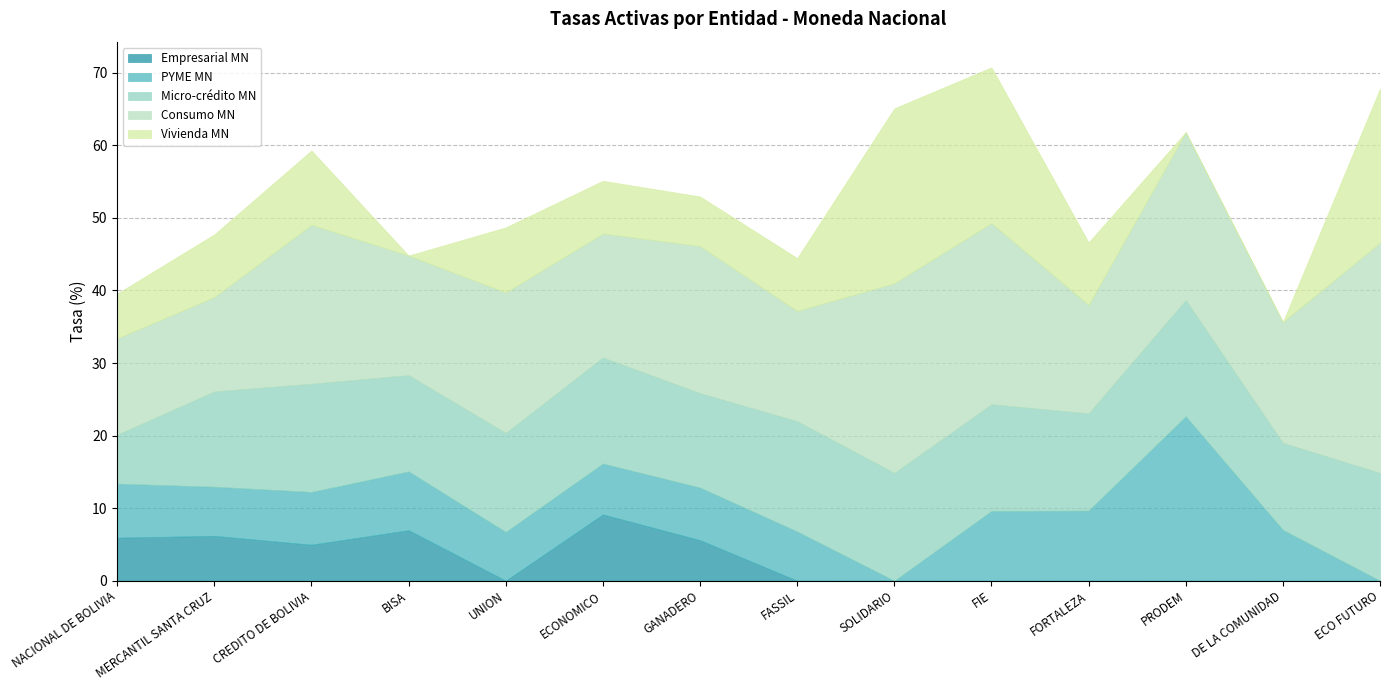

Between which two adjacent categories do Vivienda MN and Micro-crédito MN first intersect?

FASSIL and SOLIDARIO